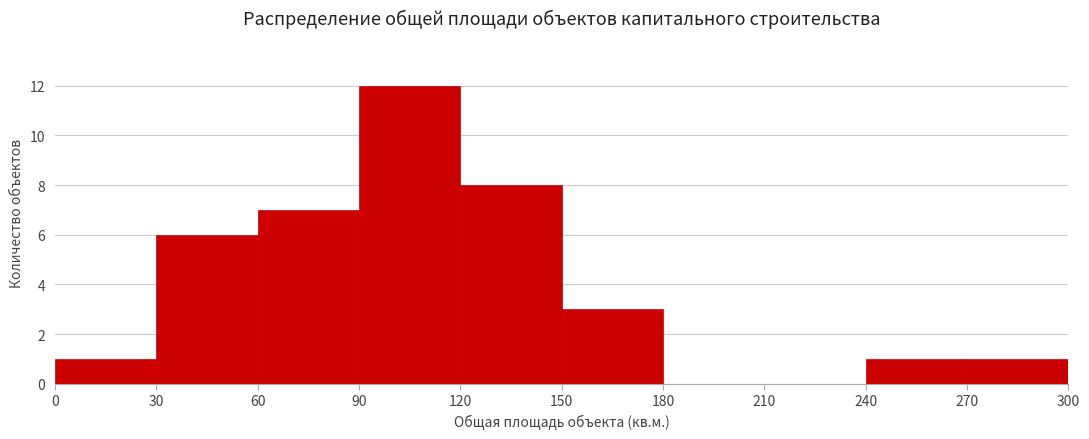

Reading left to right, list every bar in this chart as the range it spans on the x-axis followed by its height. The values are not printed on the chart, so give them approximately, as read against the axis.

0 to 30: 1
30 to 60: 6
60 to 90: 7
90 to 120: 12
120 to 150: 8
150 to 180: 3
180 to 210: 0
210 to 240: 0
240 to 270: 1
270 to 300: 1